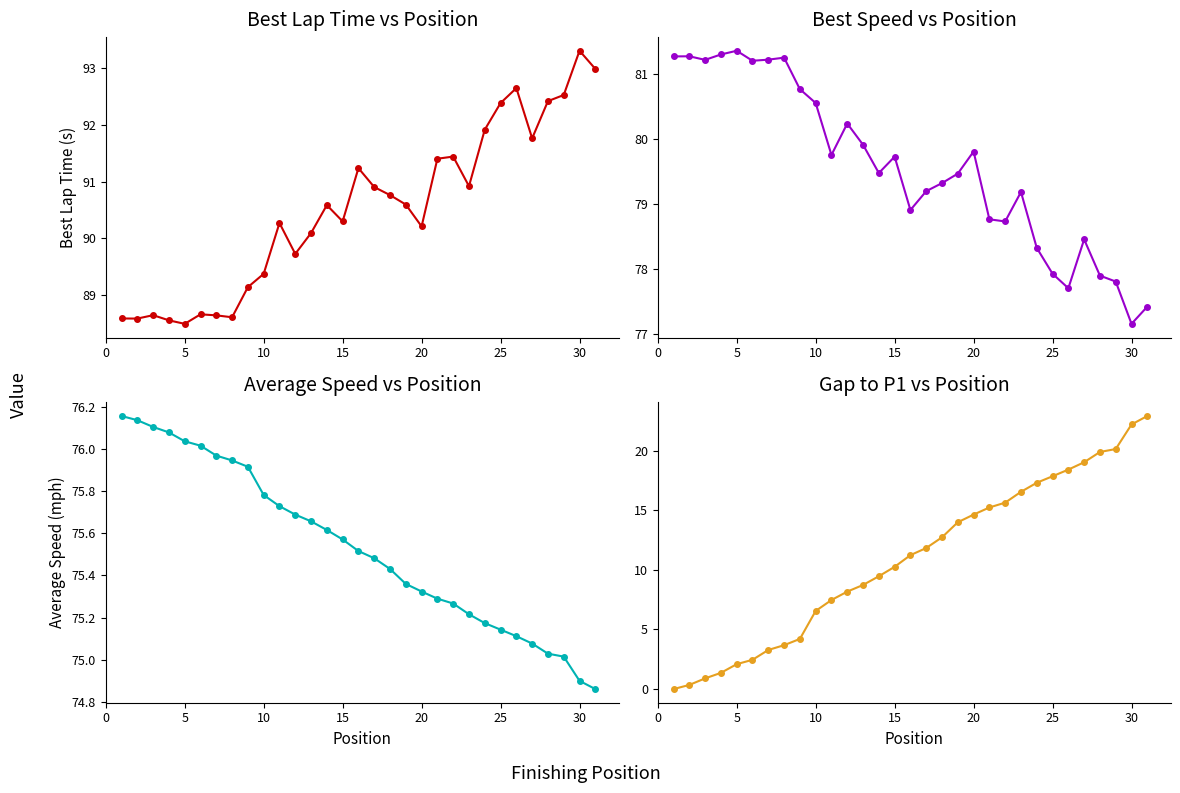

Reading left to right, transcribe all the data shown in this chart.

Best Lap Time: 88.6	88.6	88.6	88.6	88.5	88.7	88.6	88.6	89.1	89.4	90.3	89.7	90.1	90.6	90.3	91.2	90.9	90.8	90.6	90.2	91.4	91.4	90.9	91.9	92.4	92.7	91.8	92.4	92.5	93.3	93.0
Best Speed: 81.3	81.3	81.2	81.3	81.4	81.2	81.2	81.3	80.8	80.6	79.8	80.2	79.9	79.5	79.7	78.9	79.2	79.3	79.5	79.8	78.8	78.7	79.2	78.3	77.9	77.7	78.5	77.9	77.8	77.2	77.4
Average Speed: 76.2	76.1	76.1	76.1	76.0	76.0	76.0	75.9	75.9	75.8	75.7	75.7	75.7	75.6	75.6	75.5	75.5	75.4	75.4	75.3	75.3	75.3	75.2	75.2	75.1	75.1	75.1	75.0	75.0	74.9	74.9
Gap to P1: 0.0	0.3	0.9	1.4	2.1	2.5	3.3	3.7	4.2	6.6	7.5	8.2	8.7	9.5	10.3	11.2	11.8	12.7	14.0	14.6	15.2	15.6	16.6	17.3	17.9	18.4	19.0	19.9	20.1	22.2	22.9